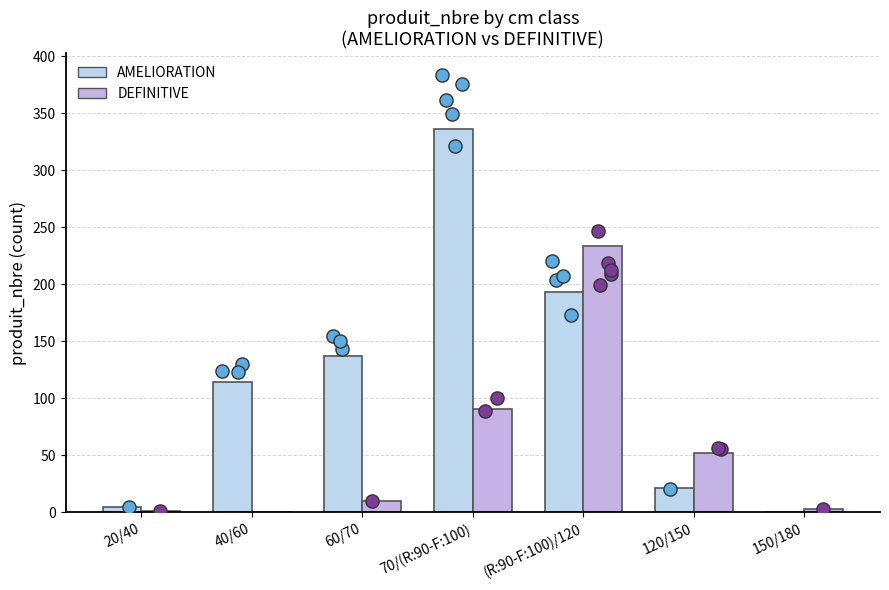

Is the value of AMELIORATION at 120/150 greater than the value of DEFINITIVE at 150/180?

Yes